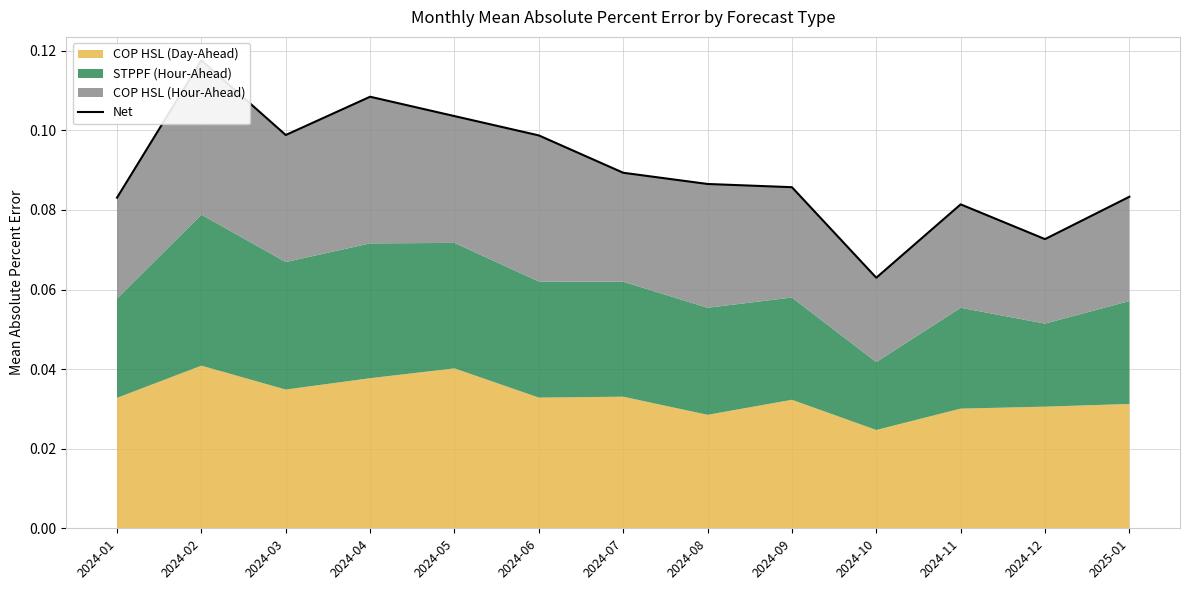

Reading right to left, extract all data points from this chart.

2025-01=0.1	2024-12=0.1	2024-11=0.1	2024-10=0.1	2024-09=0.1	2024-08=0.1	2024-07=0.1	2024-06=0.1	2024-05=0.1	2024-04=0.1	2024-03=0.1	2024-02=0.1	2024-01=0.1